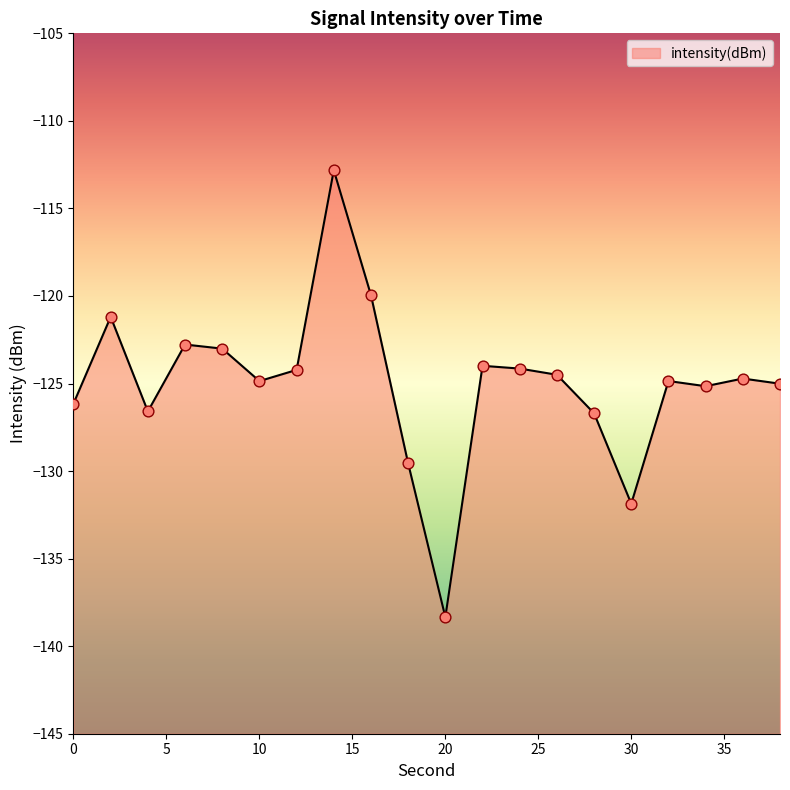

What is the change in value from 6 to 28?

-3.9